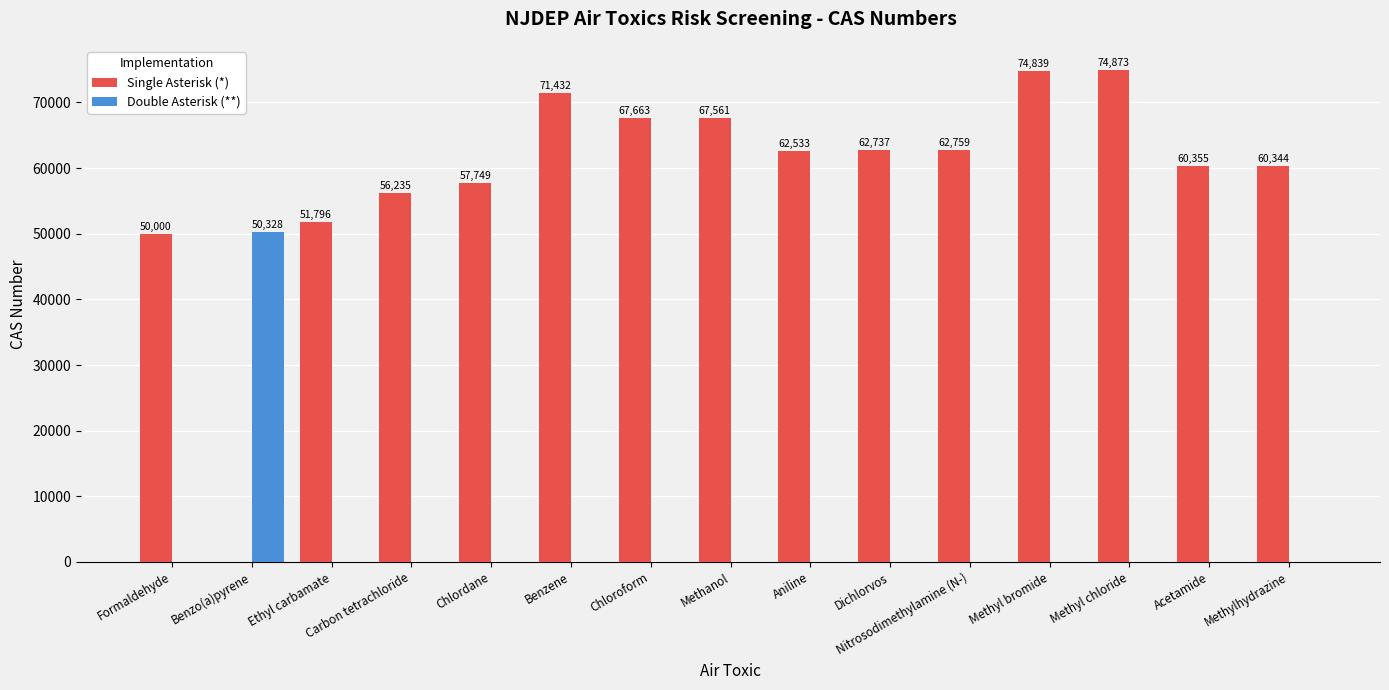

True or false: Single Asterisk (*) has a value of 44145 at Methyl chloride.

False